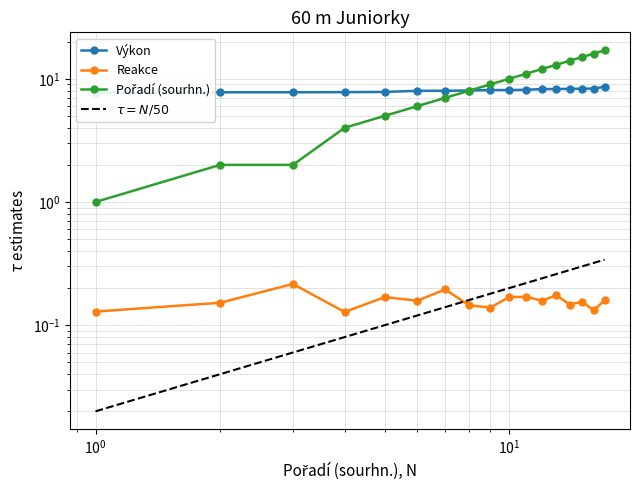

Does the chart have visible grid lines?

Yes